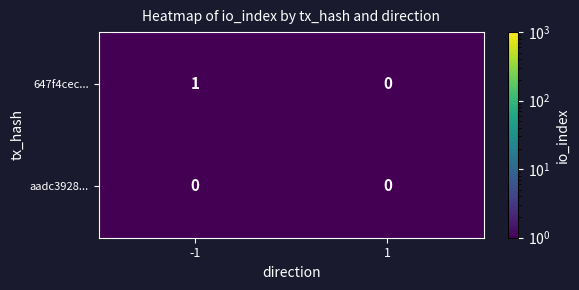

How many categories are shown in the chart?

2